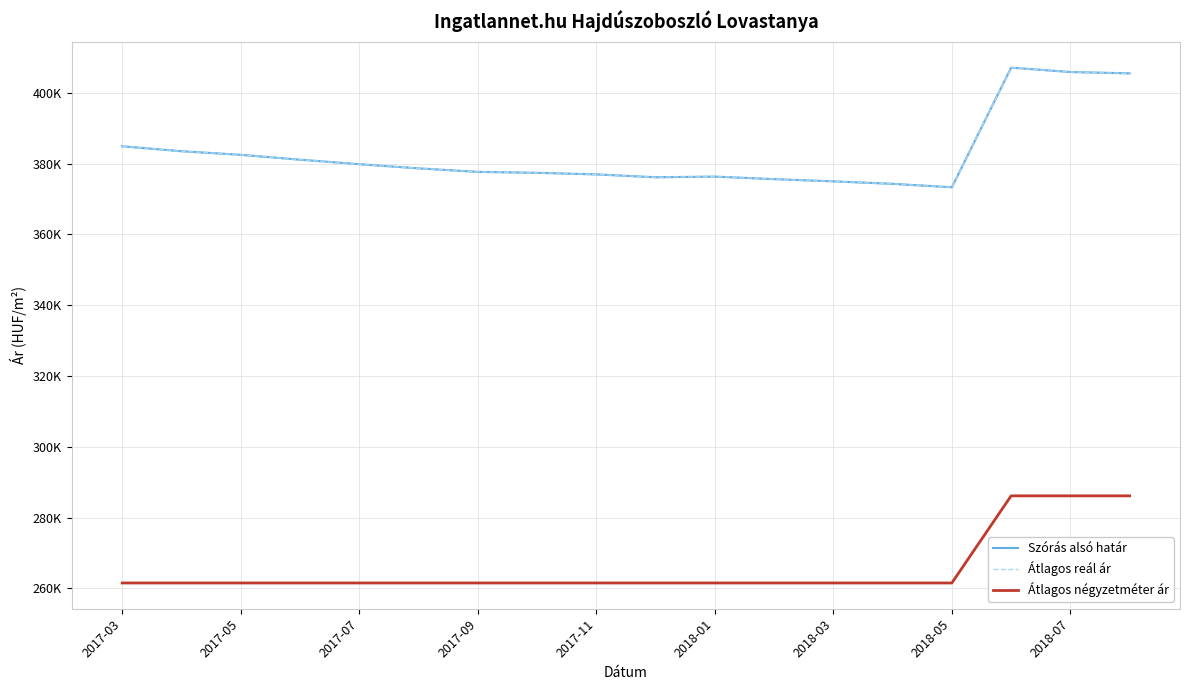

True or false: Átlagos reál ár and Átlagos négyzetméter ár intersect in this chart.

False